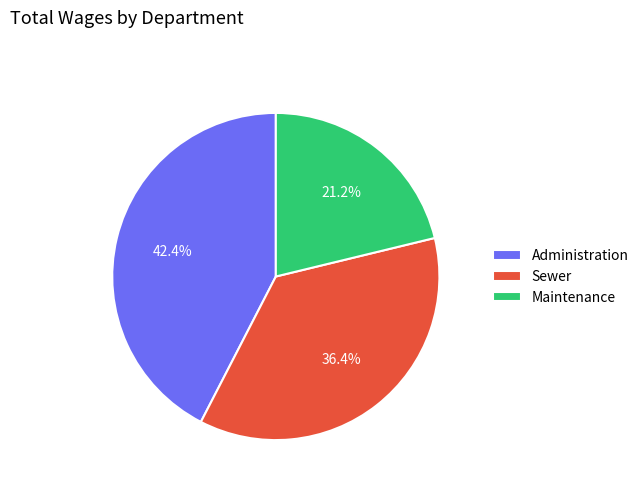

How many segments does this pie chart have?

3